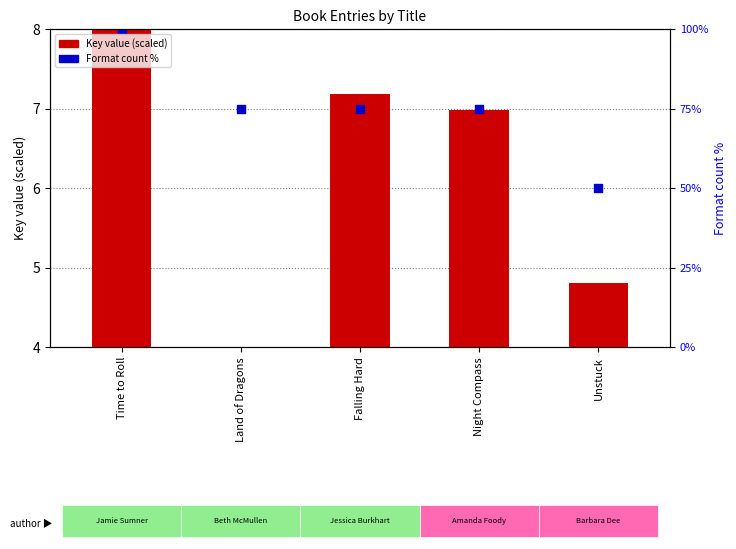

At which category is the sum across all series the highest?

Time to Roll